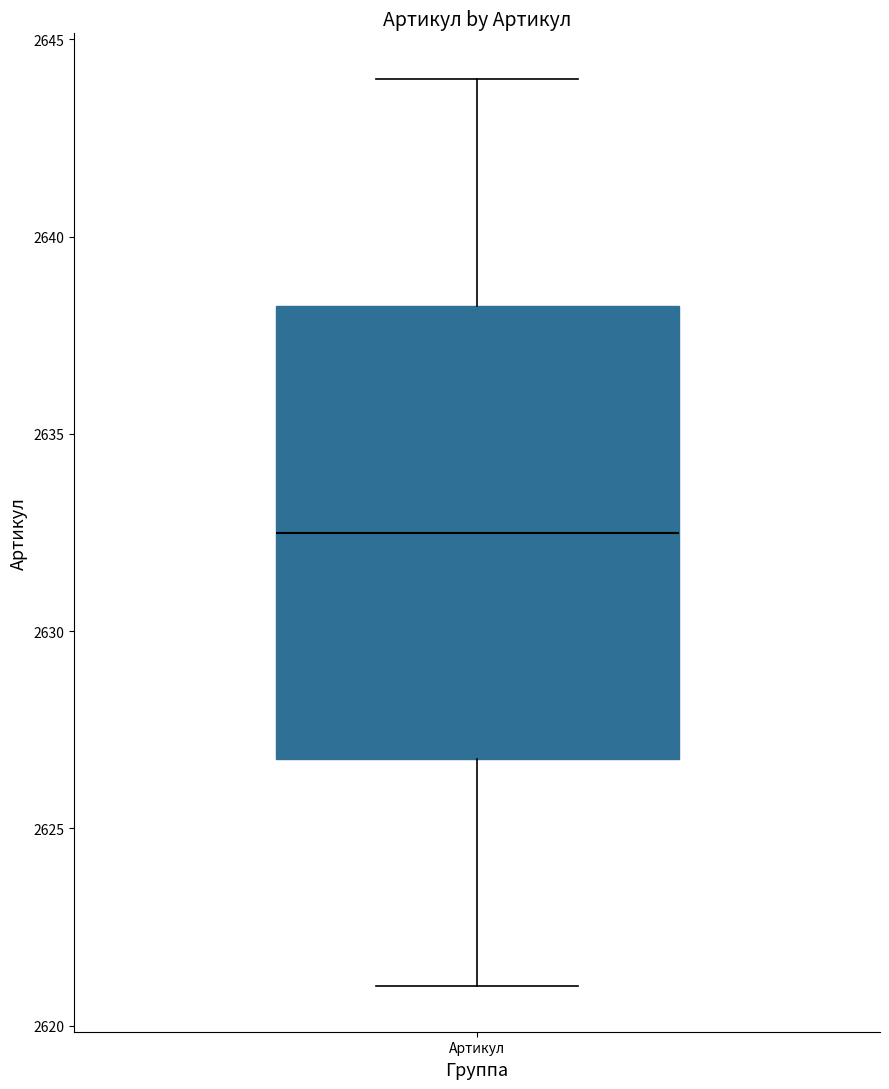

Read this box plot against the y-axis: the position of the median line, the range covered by the box, and the ends of both whiskers. The values are not printed on the chart, so give them approximately, as read against the axis.

median 2632.5, box 2627.0 to 2638.5, whiskers 2621.0 to 2644.0